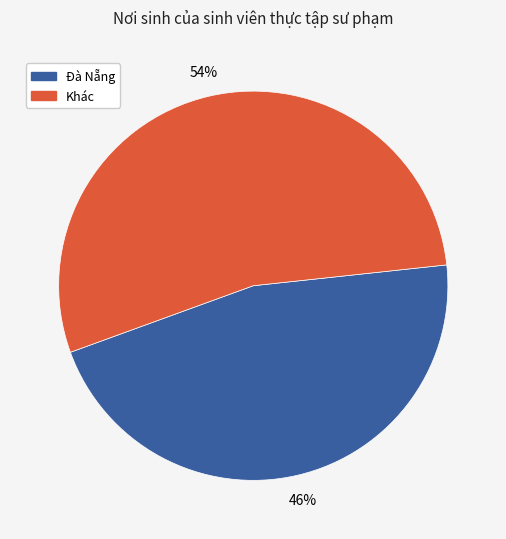

Is there any slice that represents more than half of the pie?

Yes